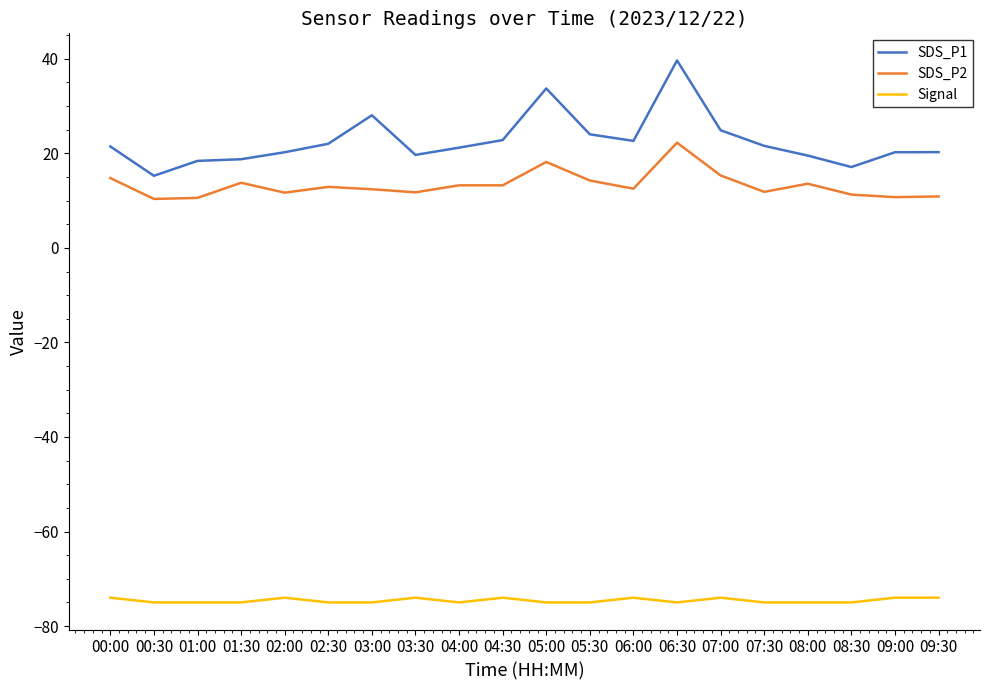

At 07:30, list the series in order from largest to smallest.

SDS_P1, SDS_P2, Signal